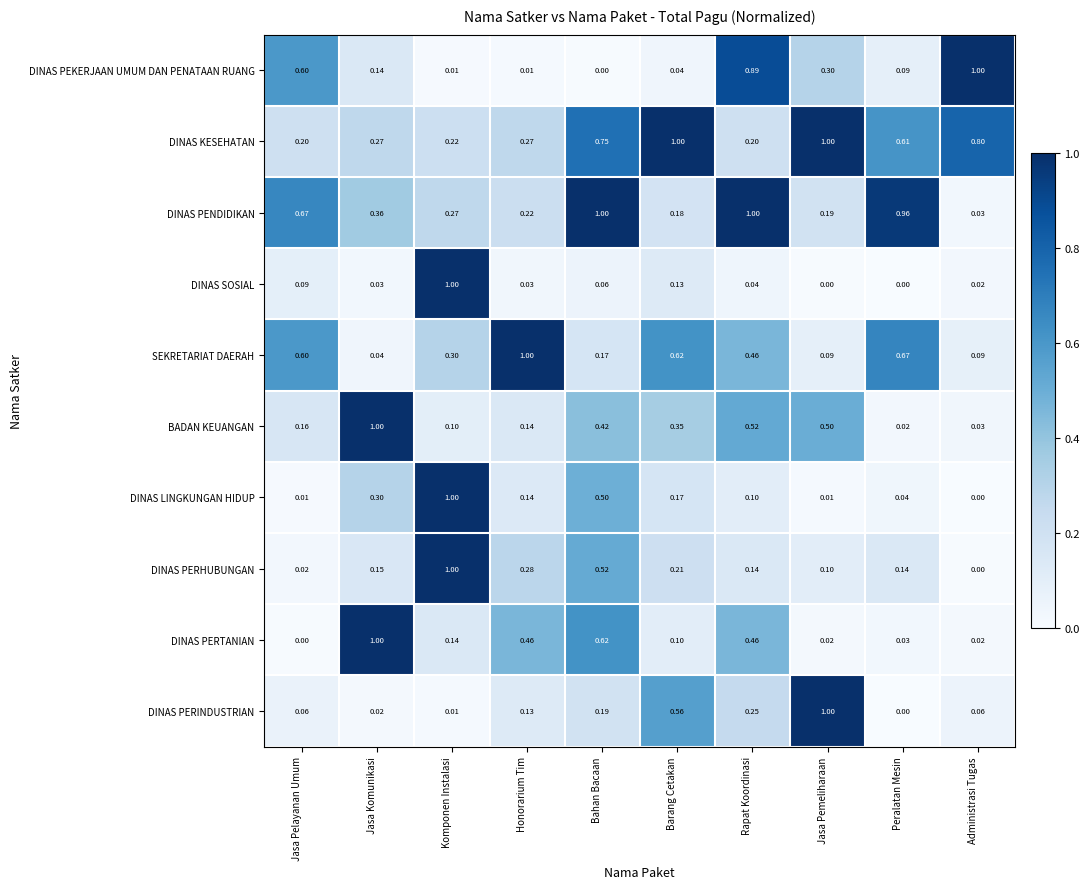

Which series changed the most between Honorarium Tim and Peralatan Mesin?

DINAS PENDIDIKAN